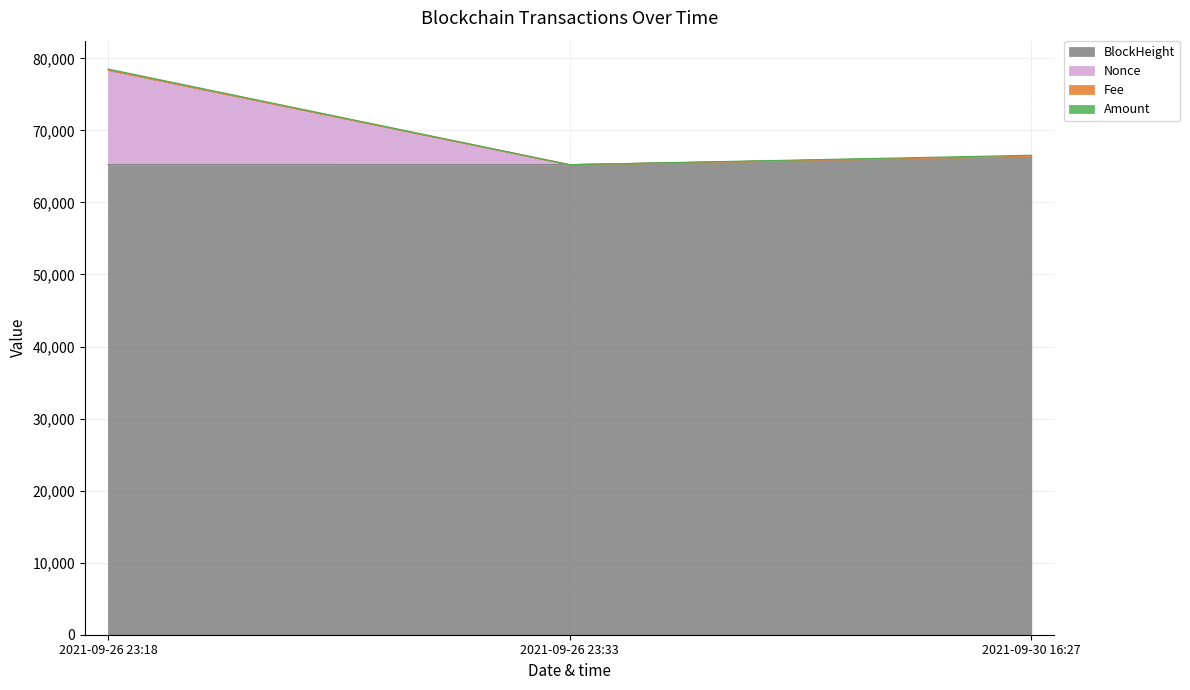

At which category is the sum across all series the highest?

2021-09-26 23:18